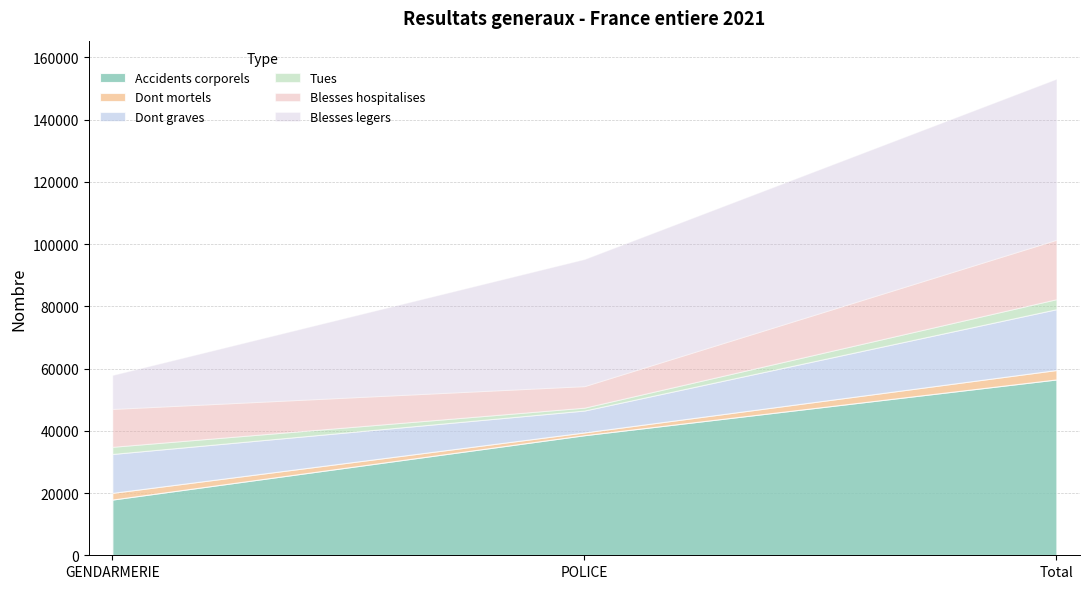

At how many categories does at least one series exceed 29424?

2